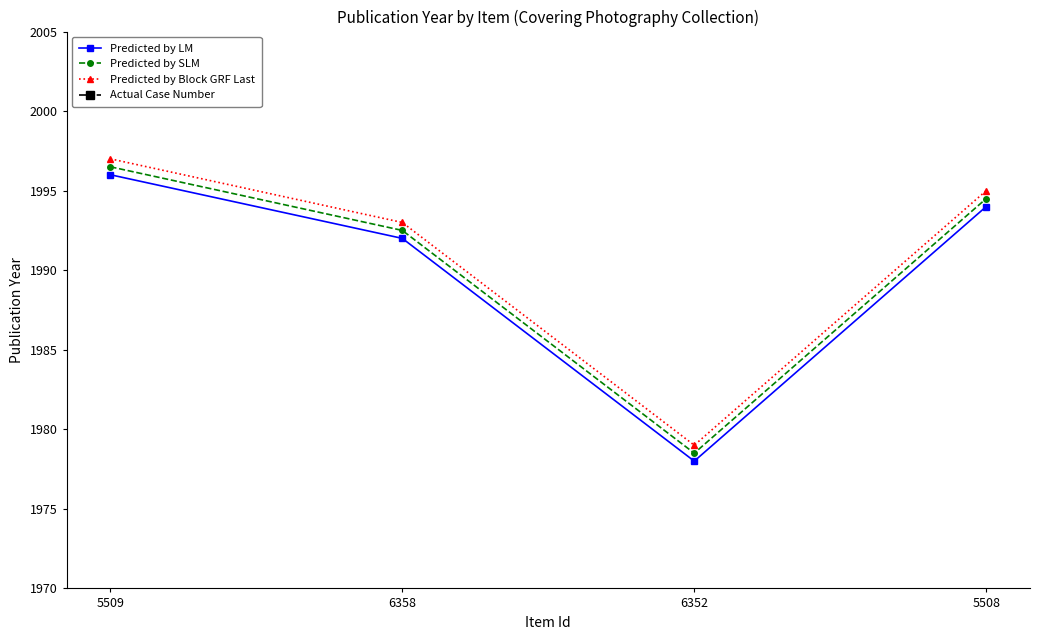

At which label does Predicted by SLM first exceed 1994?

5509